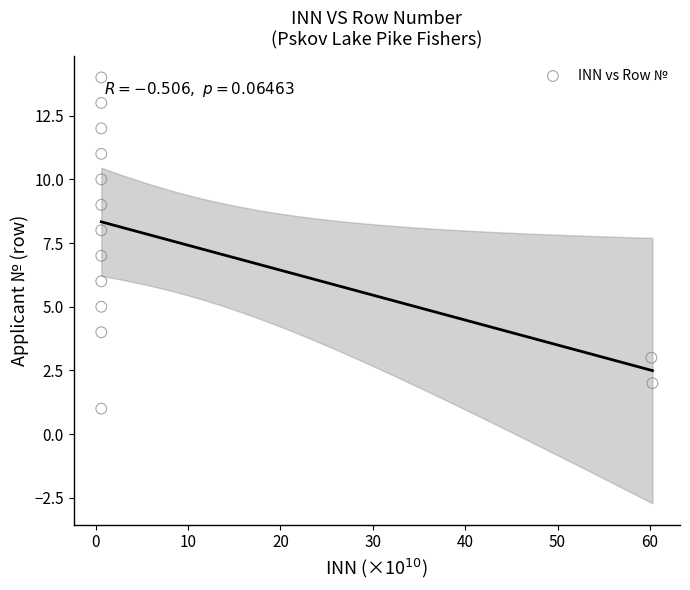

What is the range of Y values (max minus min)?

13